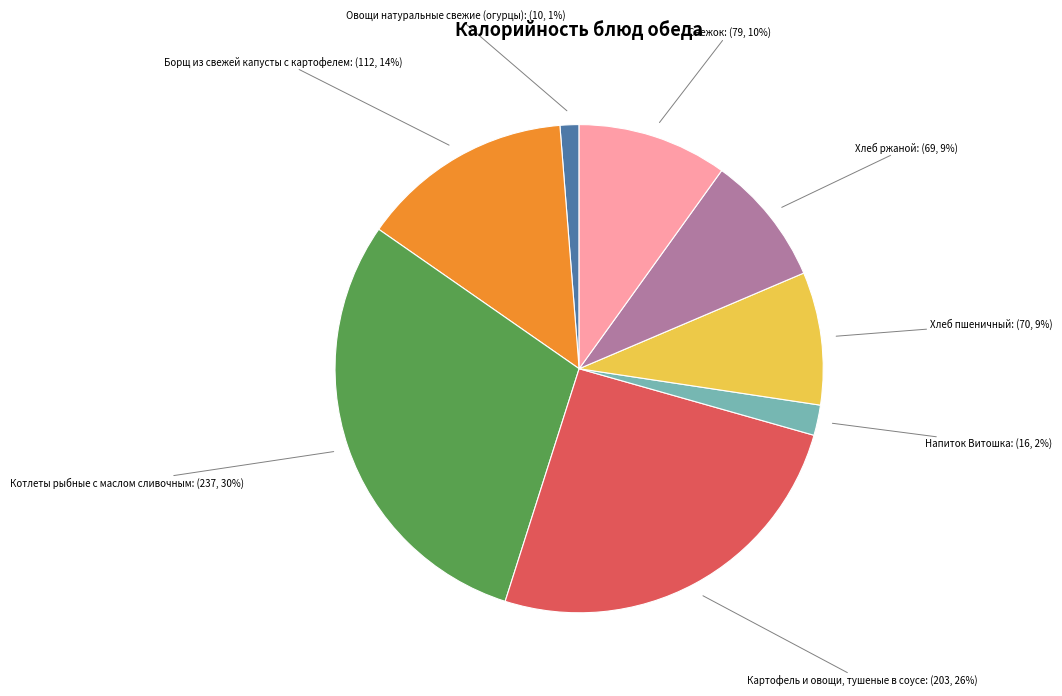

Count the number of slices in the pie.

8